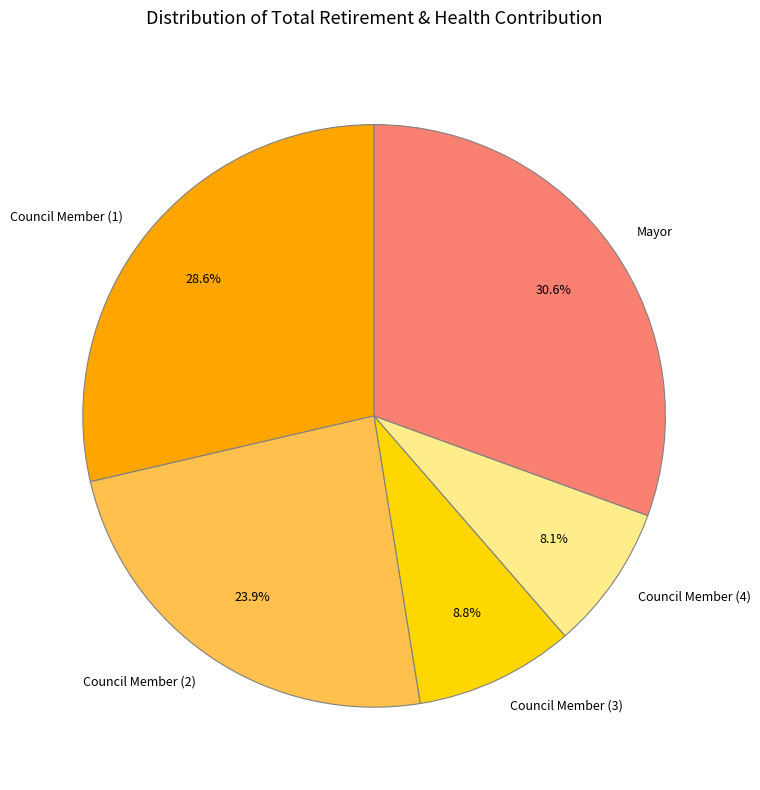

Rank the categories by value from lowest to highest.

Council Member (4), Council Member (3), Council Member (2), Council Member (1), Mayor